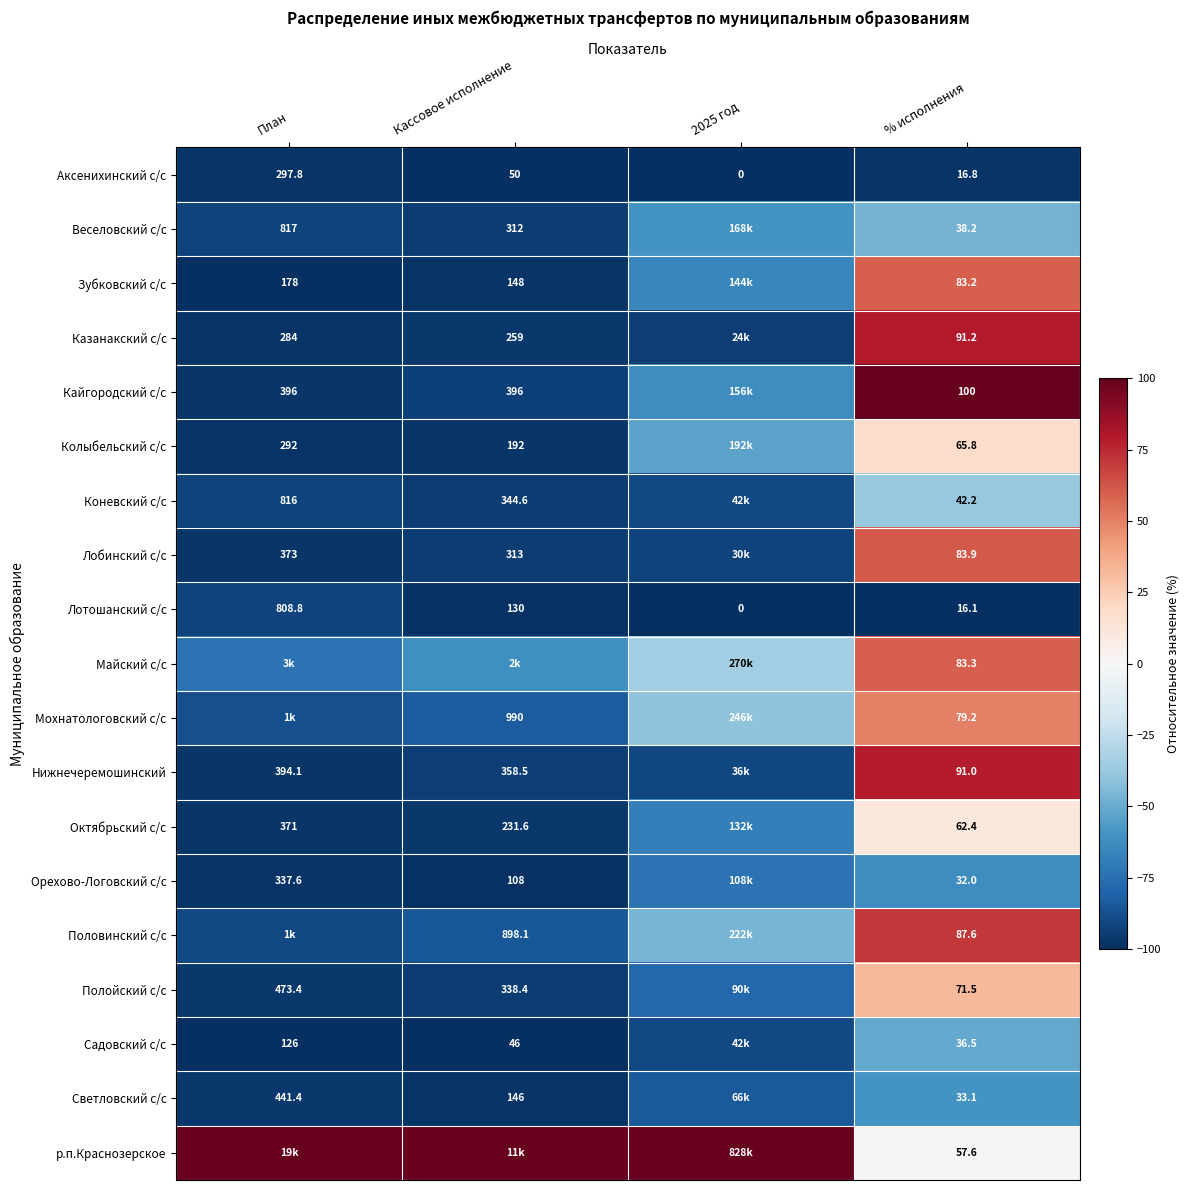

At which label does Аксенихинский с/с reach its peak?

План